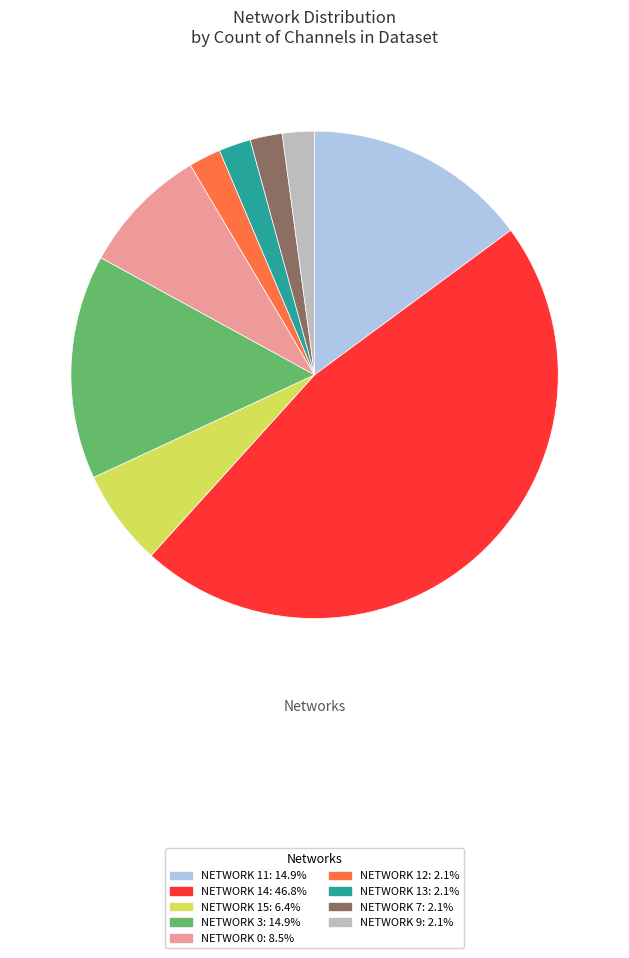

Is there any slice that represents more than half of the pie?

No